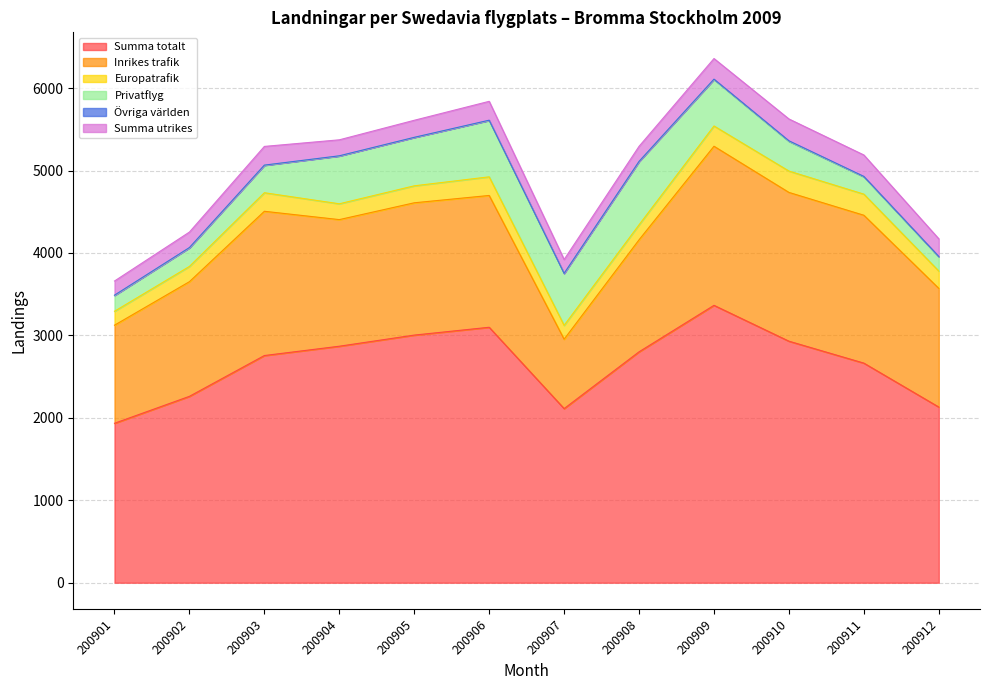

At how many categories does at least one series exceed 3329?

1